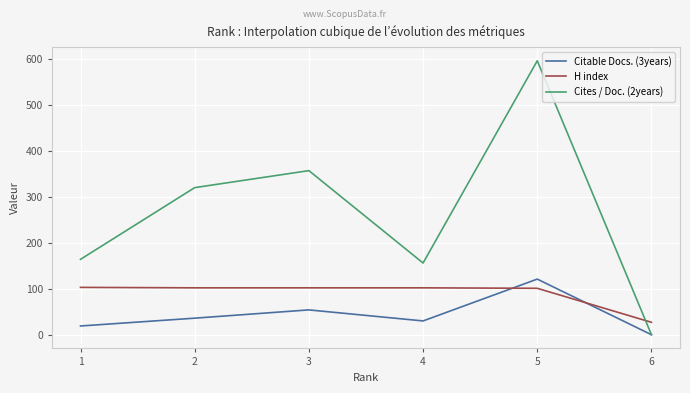

Is the value of H index at 3 greater than the value of Citable Docs. (3years) at 4?

Yes